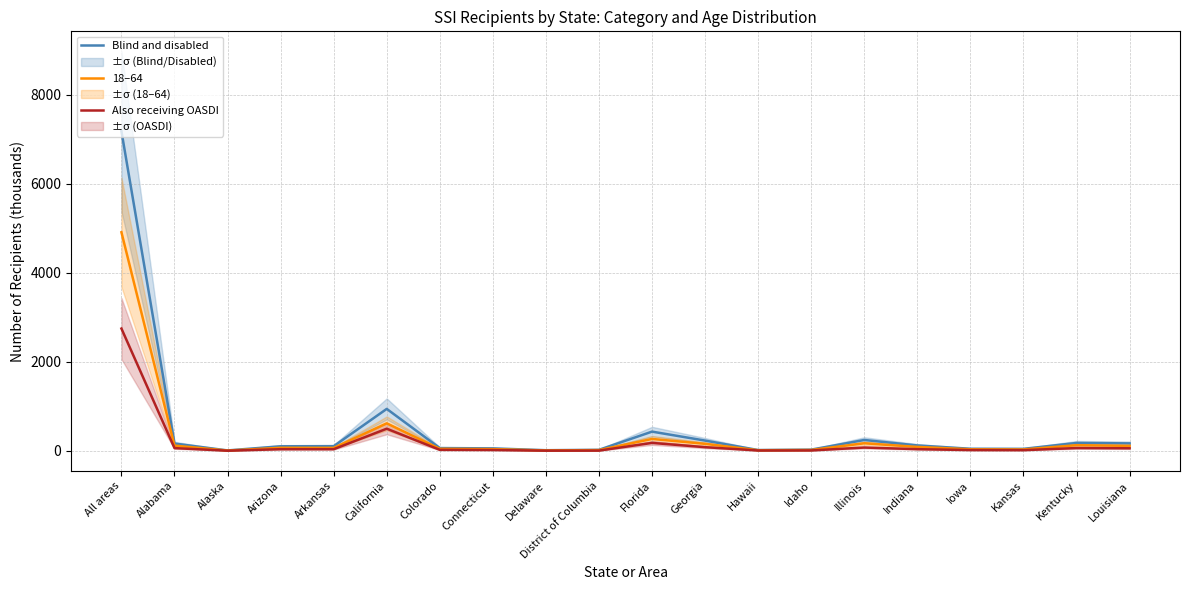

Read the 18–64 value at Iowa.

35.8